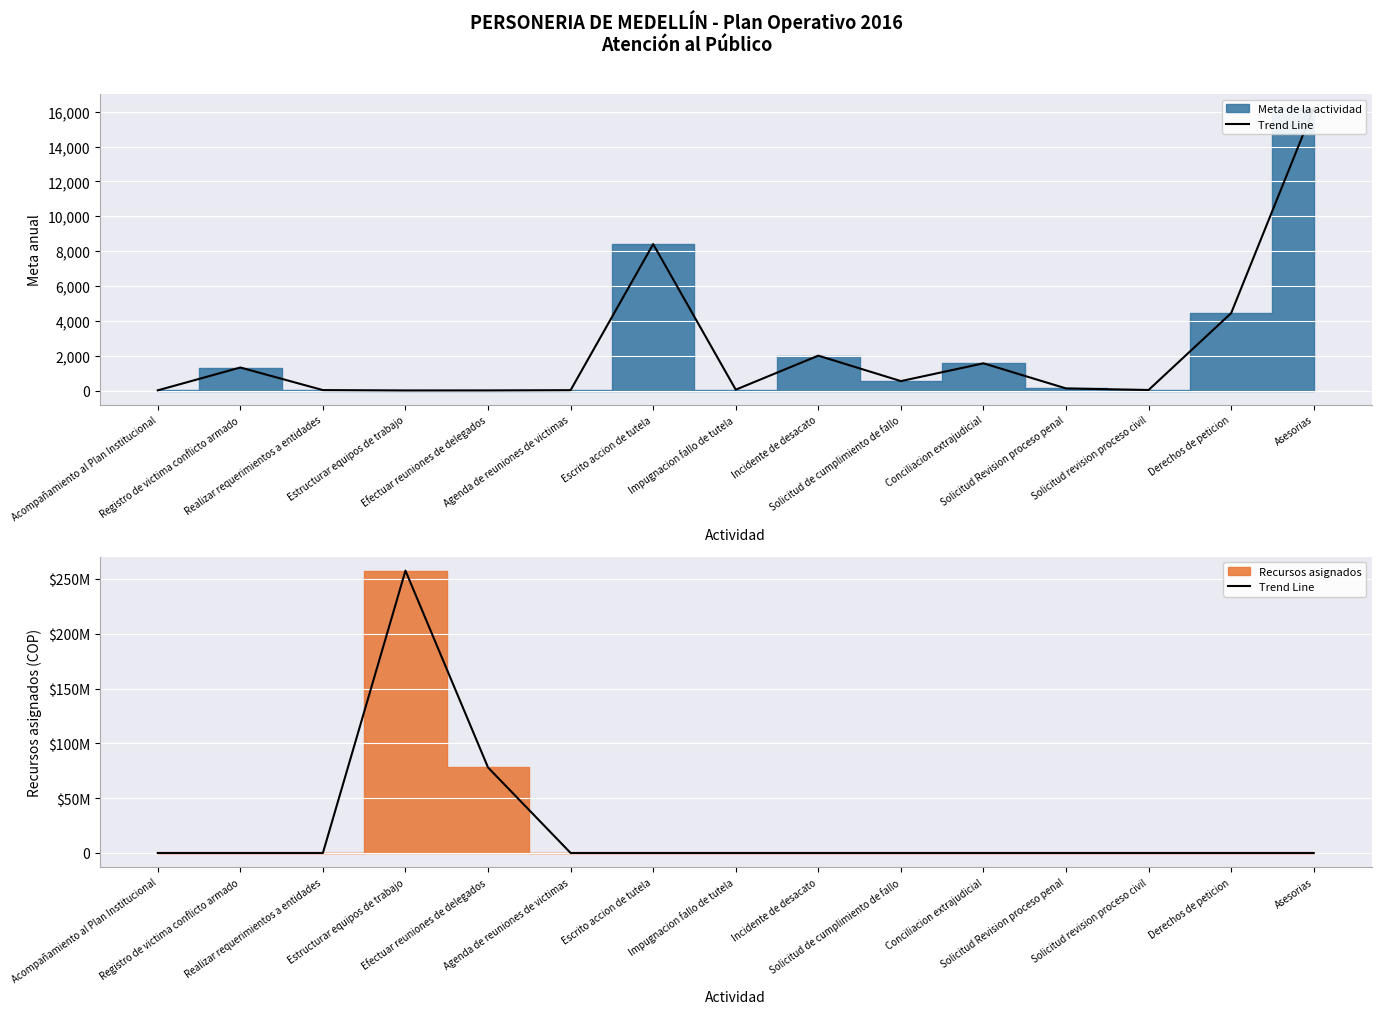

What is the difference between the second highest and minimum values?

78000000.0